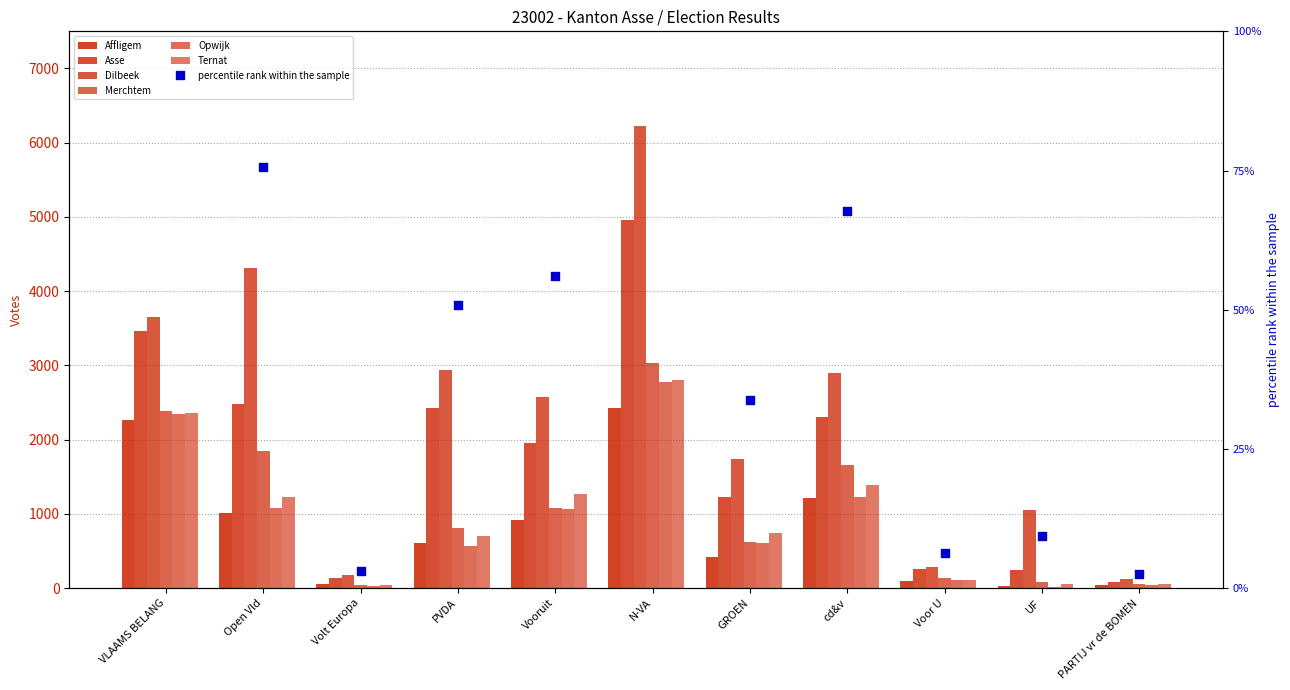

At which category is the sum across all series the highest?

N-VA